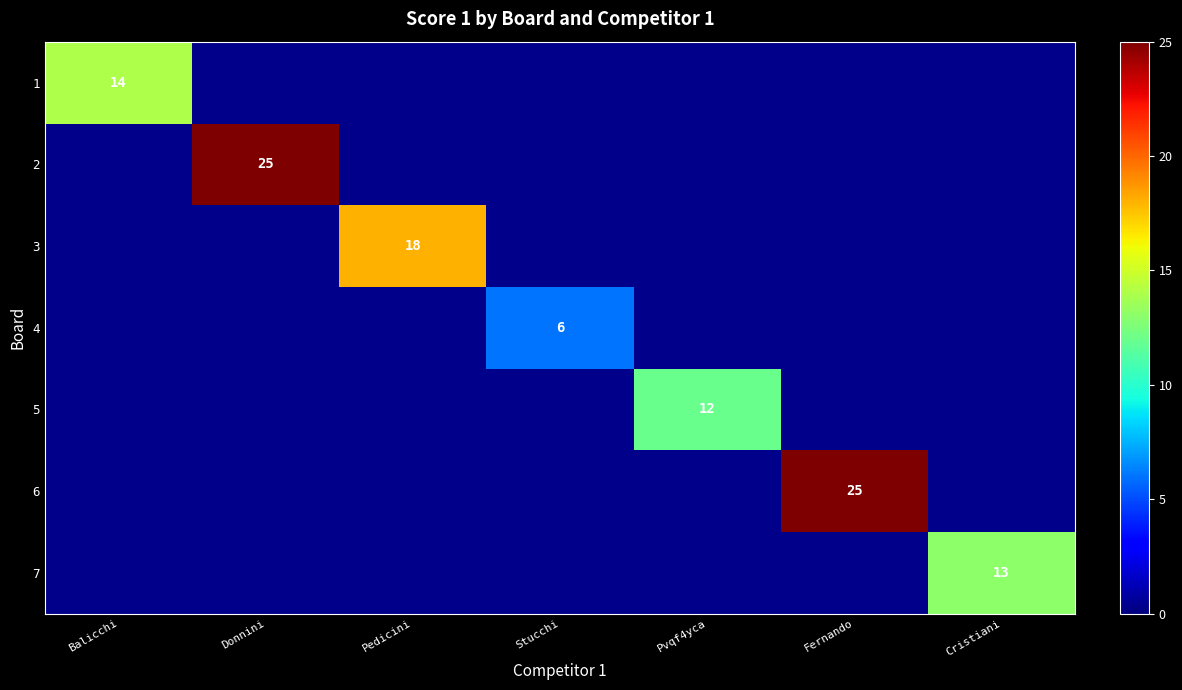

What is the greatest value displayed?

25.0